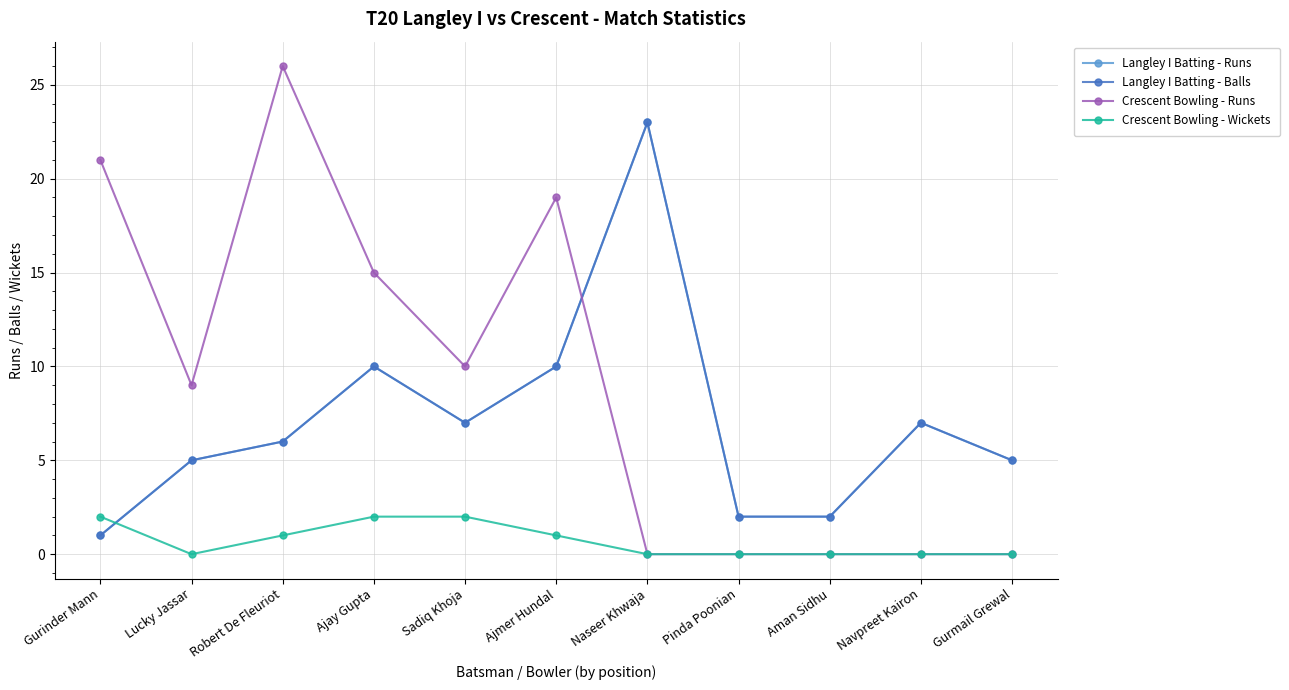

Read the Langley I Batting - Runs value at Robert De Fleuriot.

6